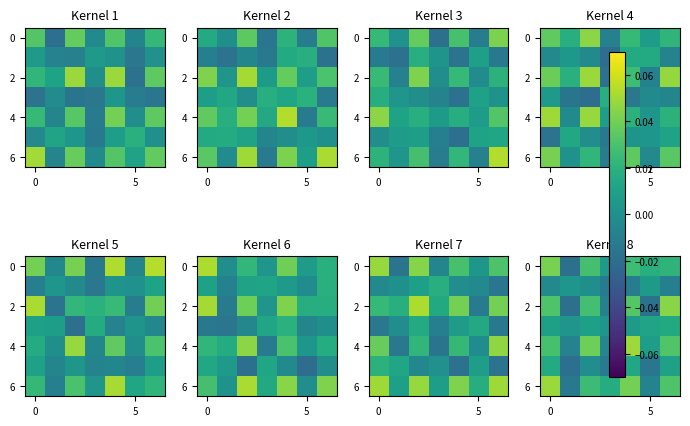

The 4 series shows 0.0 at 0. True or false?

False